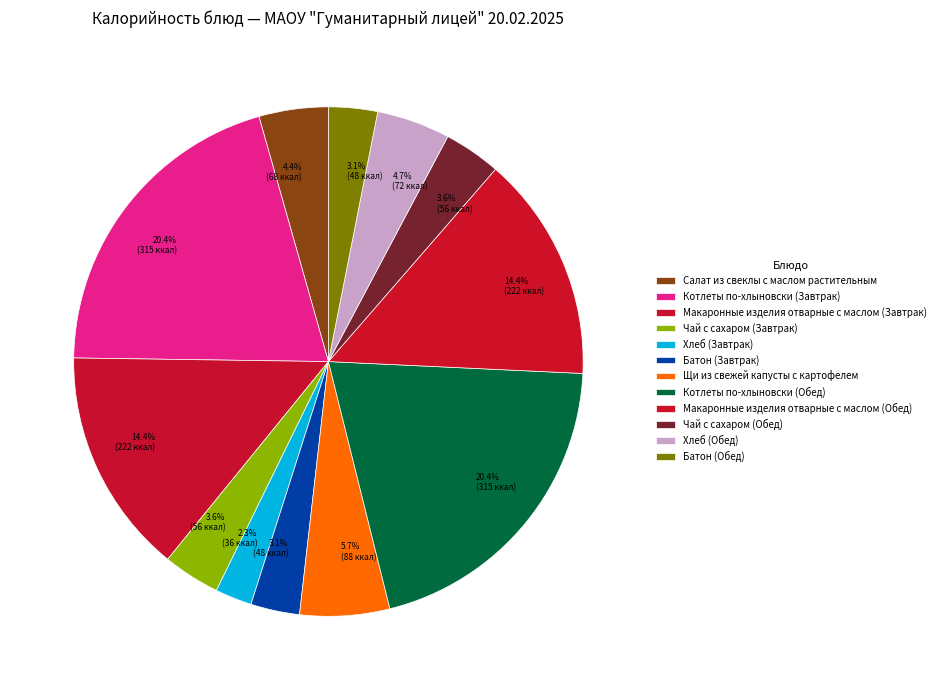

Between Салат из свеклы с маслом растительным and Хлеб (Завтрак), which is larger?

Салат из свеклы с маслом растительным